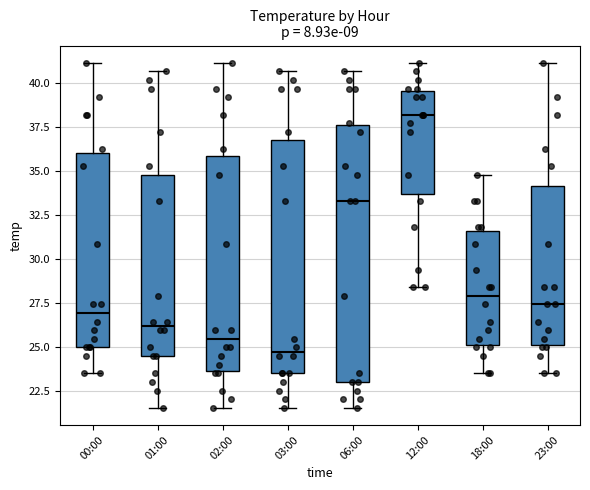

Which box has the lowest median line?

03:00